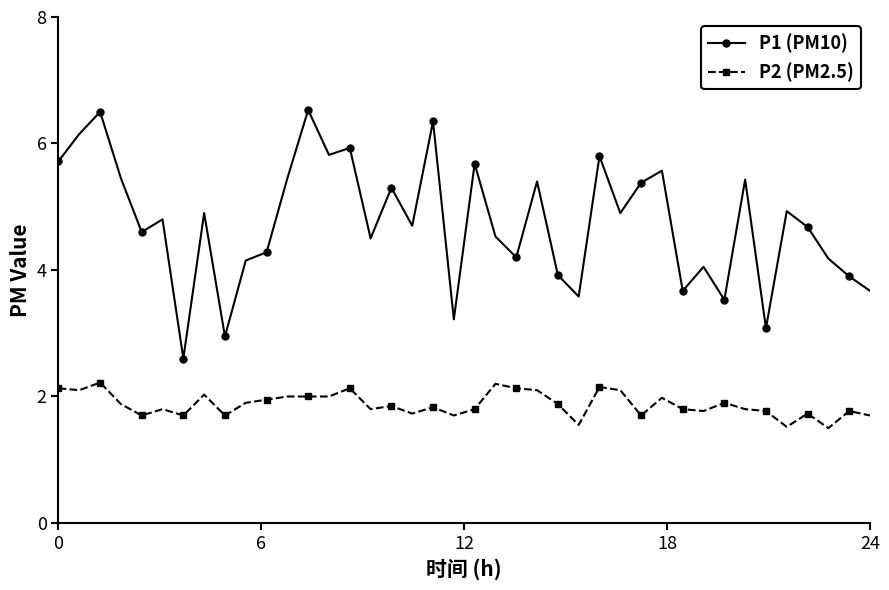

Which series has the largest range (max minus min)?

P1 (PM10)